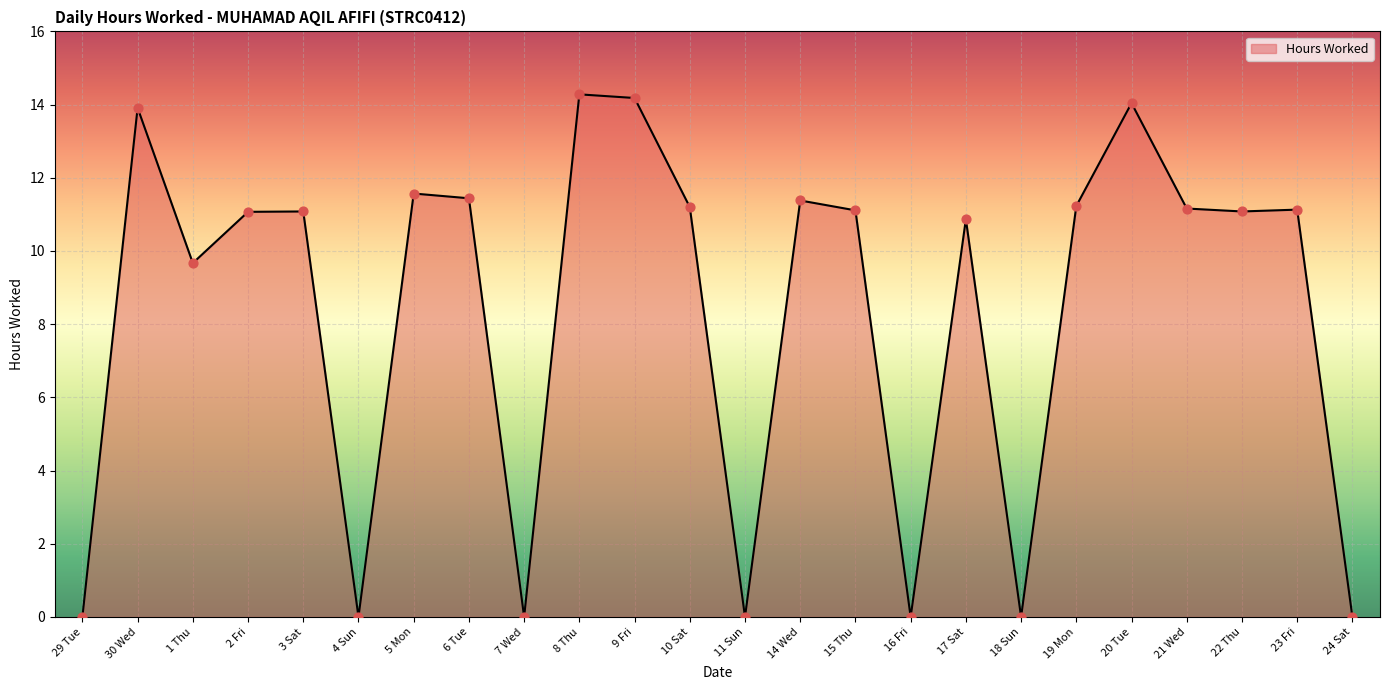

What is the change in value from 3 Sat to 18 Sun?

-11.1